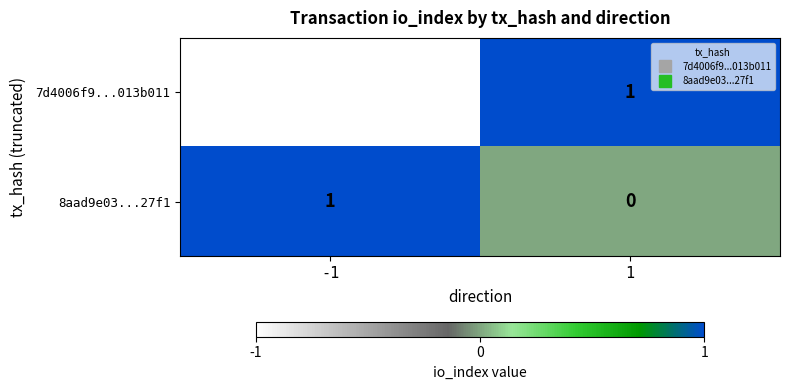

What is the smallest value displayed?

-1